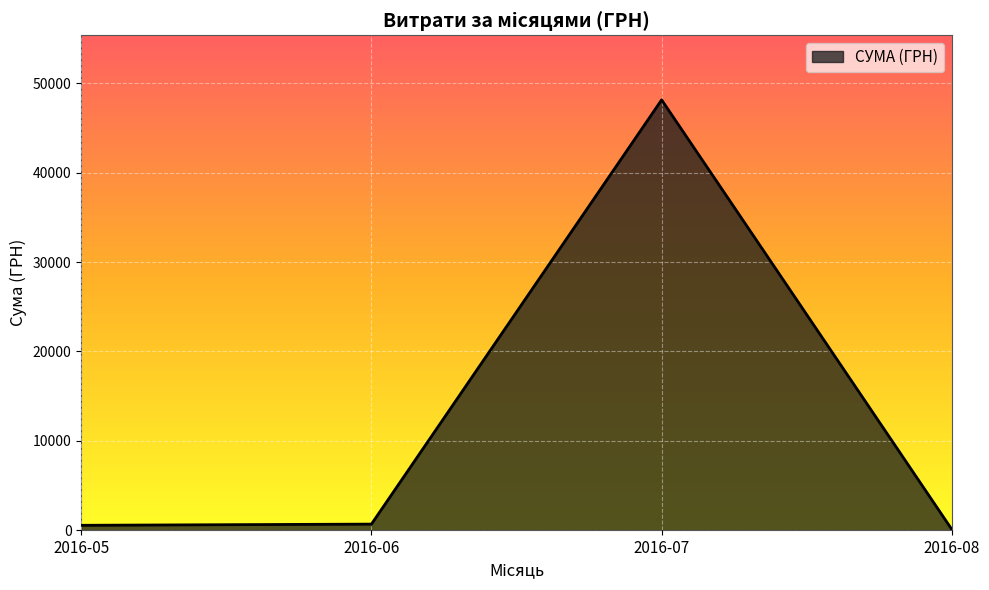

What is the difference between the maximum and minimum values?

48083.1